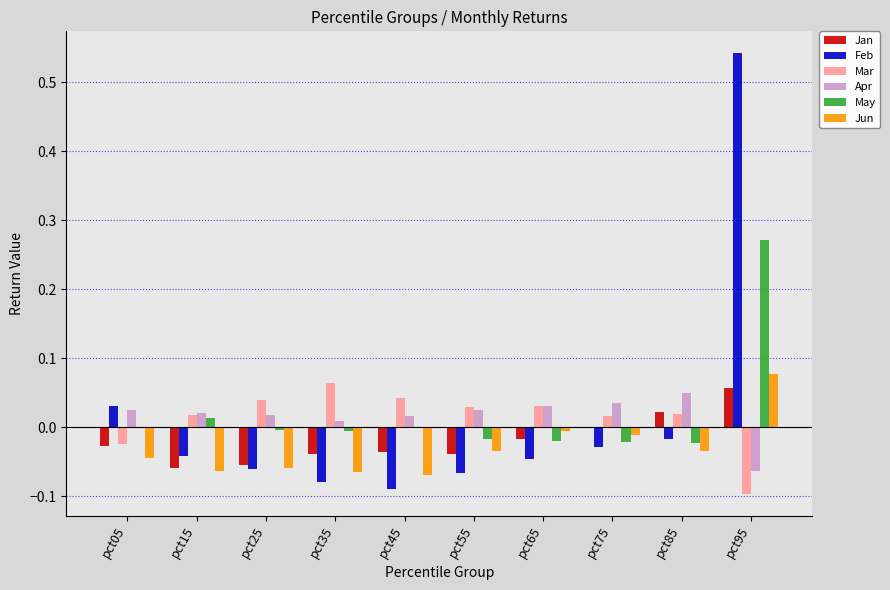

What is the sum of all May values?

0.2